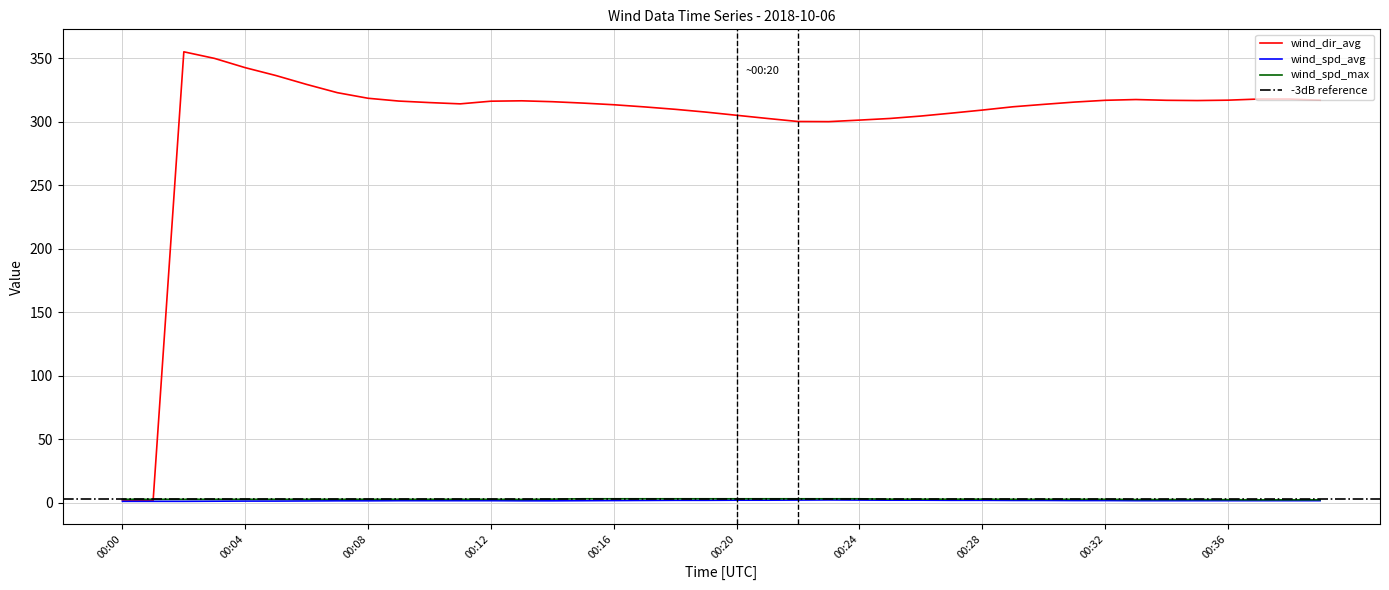

What is the value of the wind_spd_avg point at the 7th from the left?

1.4